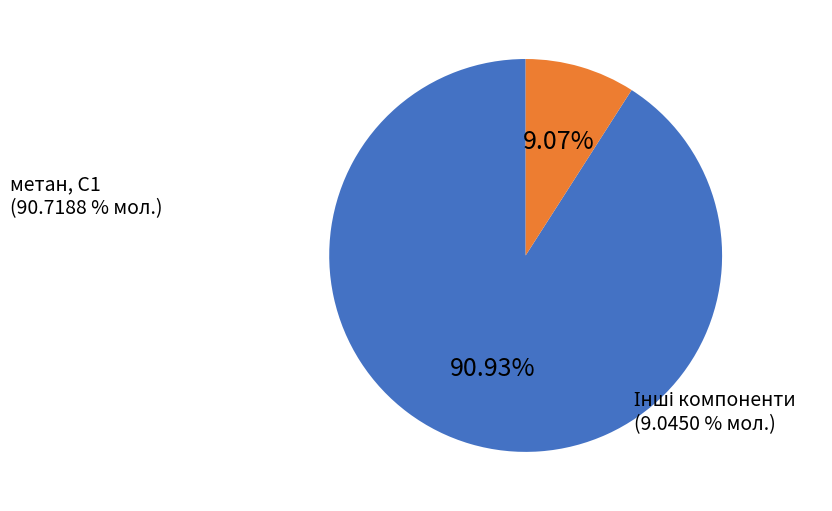

True or false: діоксид вуглецю, CО2 accounts for 14% of the total.

False